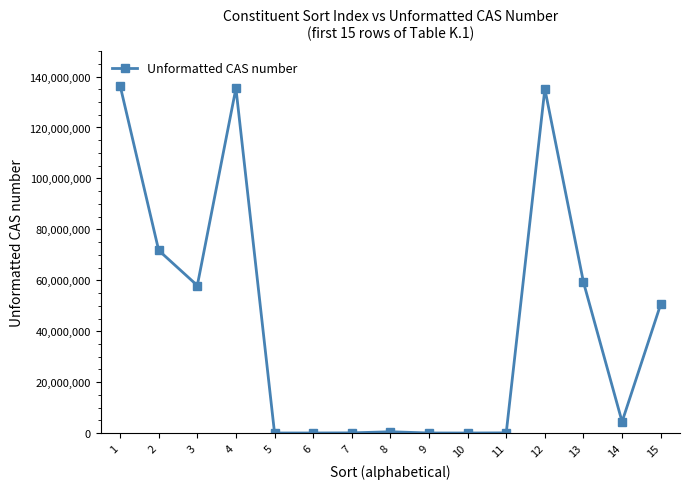

Where is the first local minimum?

3